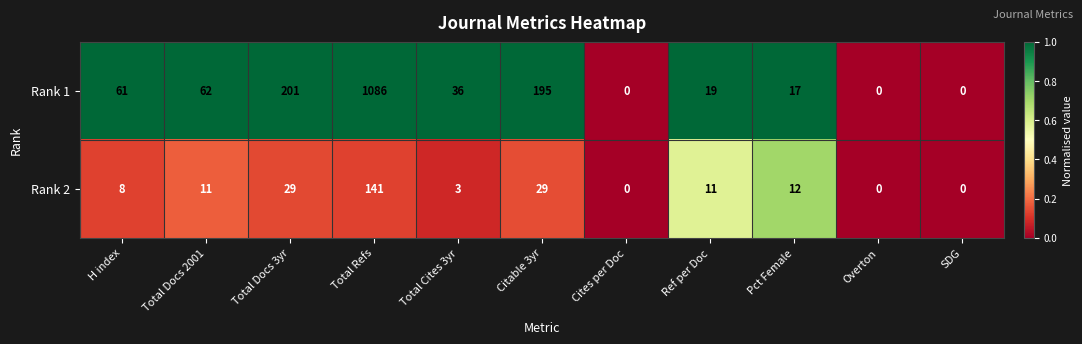

At which label does Rank 1 first exceed 36?

H index